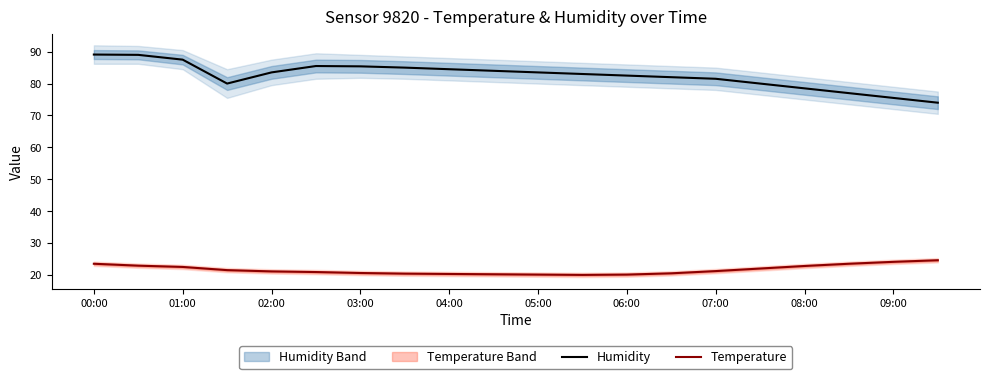

Where does the Humidity series first go above 83?

00:00